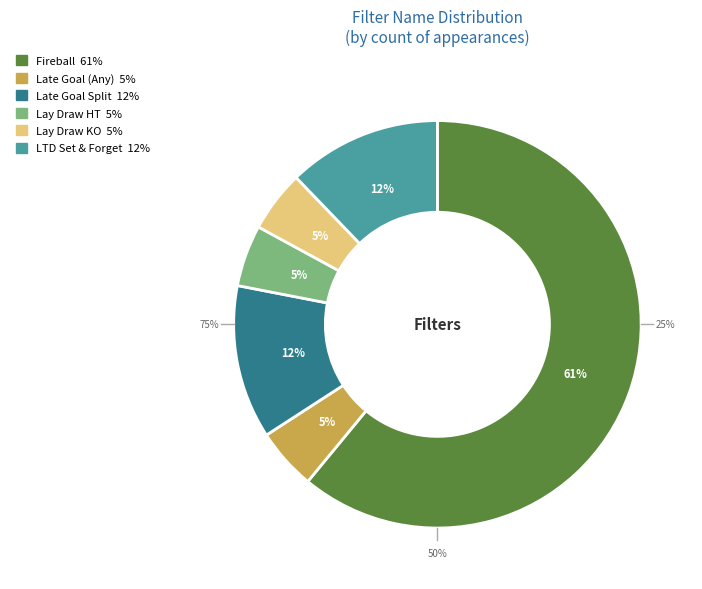

What is the majority slice?

Fireball